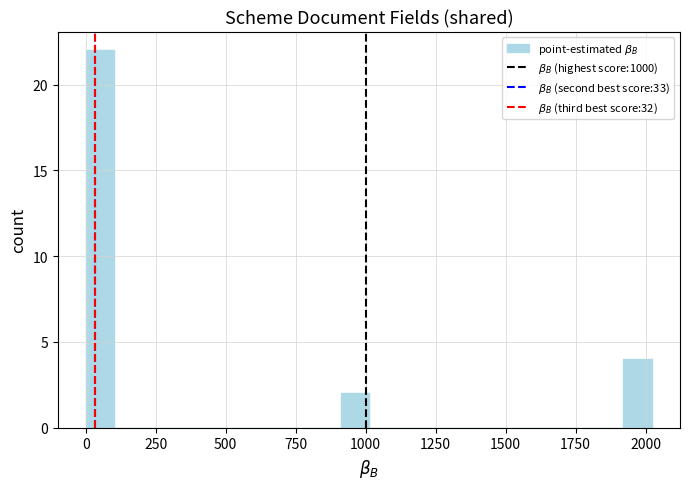

Read against the x-axis, roughly where is the centre of the tallest bar?

50